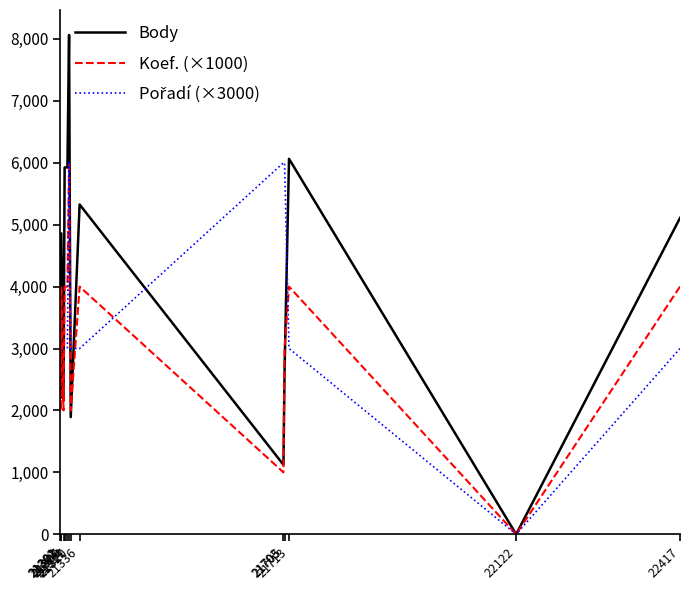

Which series has the largest total across all categories?

Body